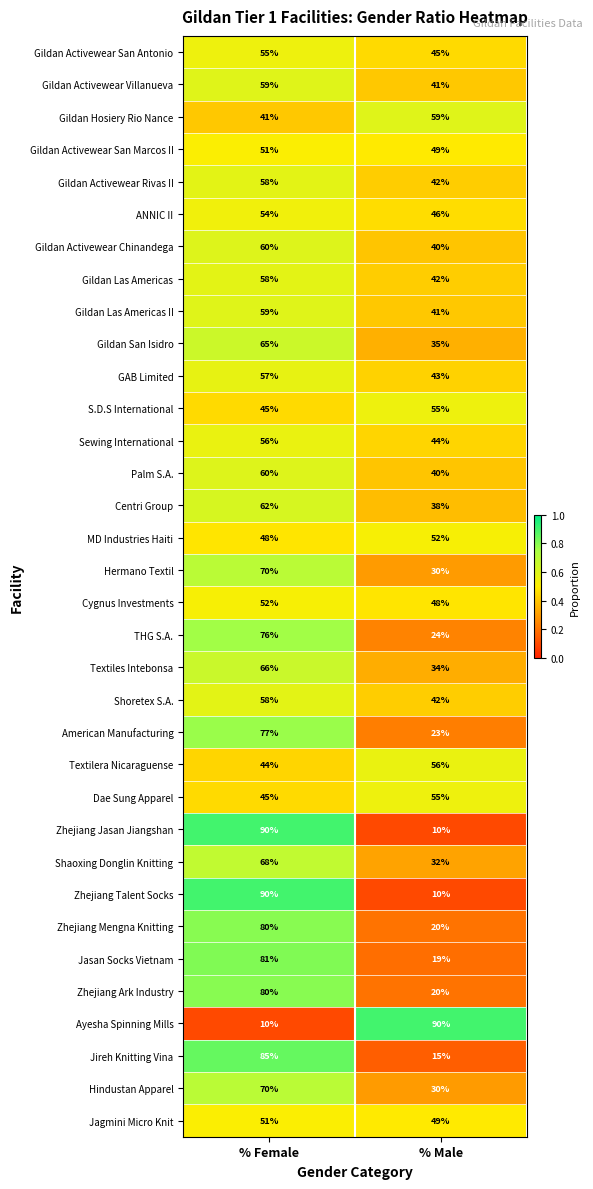

What is the difference between the highest and lowest values at % Female?

80